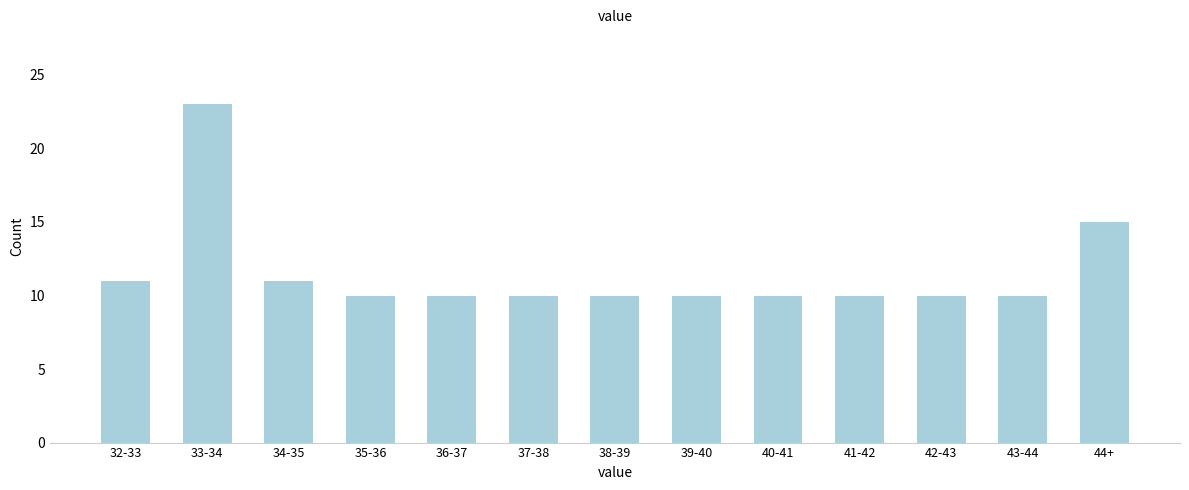

Reading right to left, what are all the values shown in this chart?

44+=15	43-44=10	42-43=10	41-42=10	40-41=10	39-40=10	38-39=10	37-38=10	36-37=10	35-36=10	34-35=11	33-34=23	32-33=11